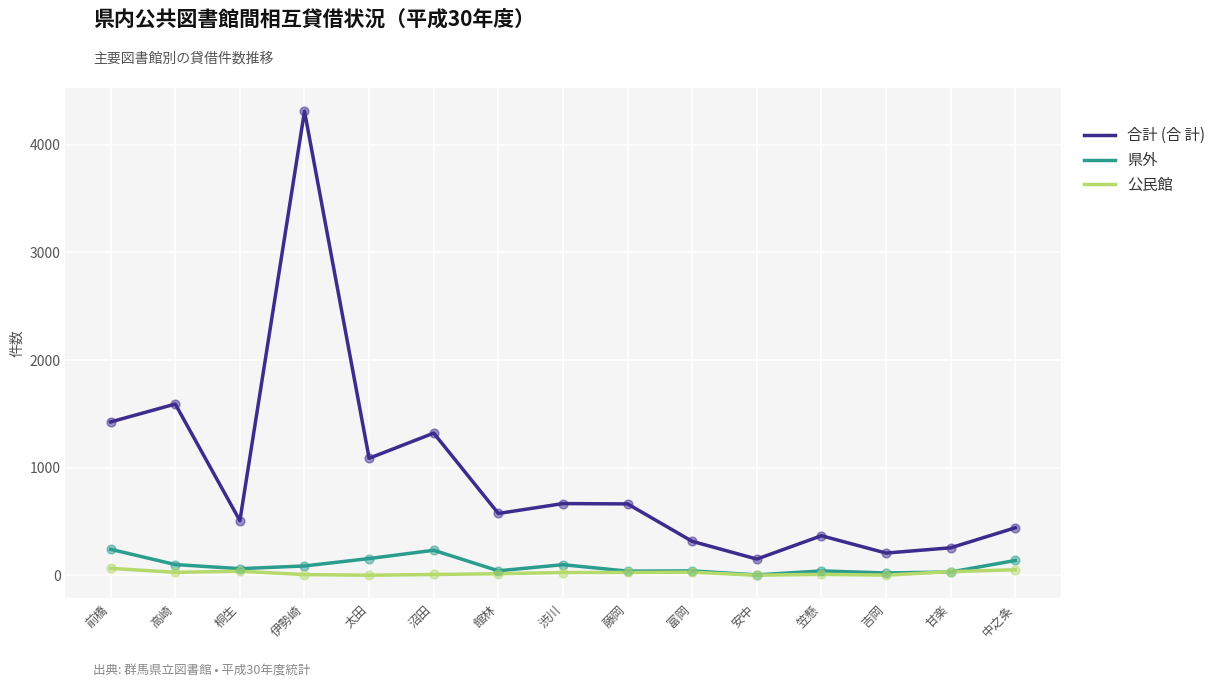

What are all the series names shown in the legend?

合計 (合 計), 県外, 公民館